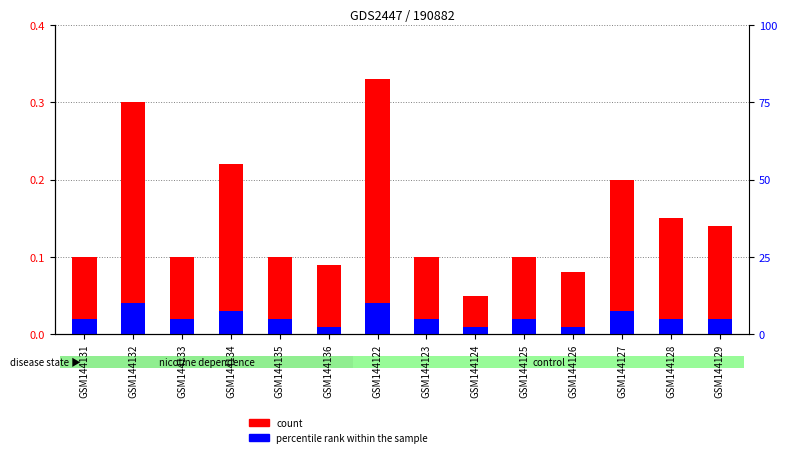

List the series in order of their overall mean, highest first.

count, percentile rank within the sample